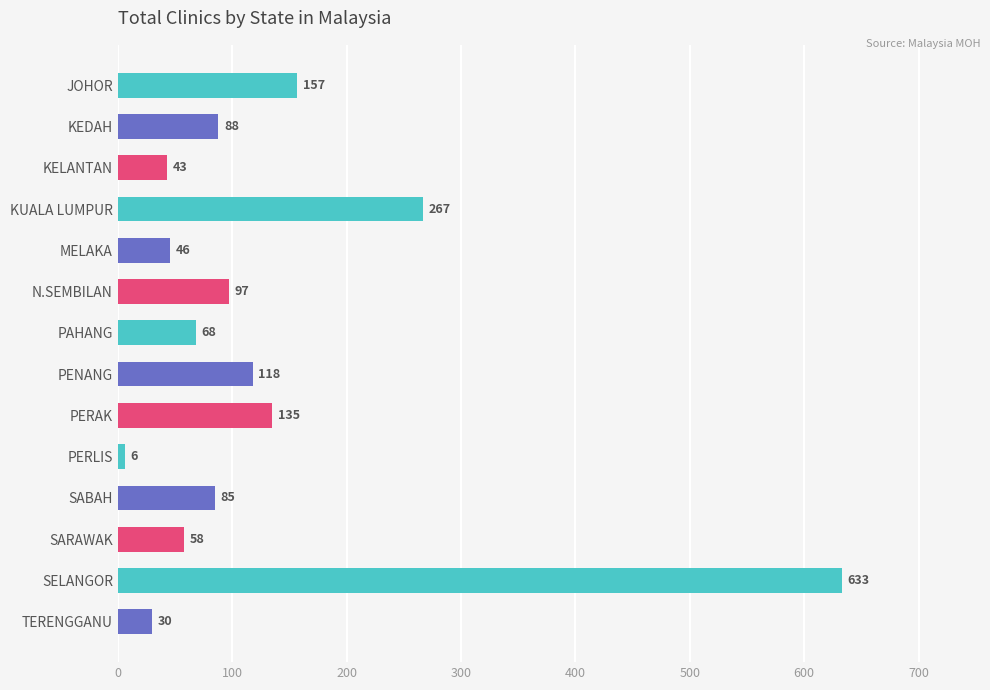

What value does the data have at PERAK, to the nearest 100?

100